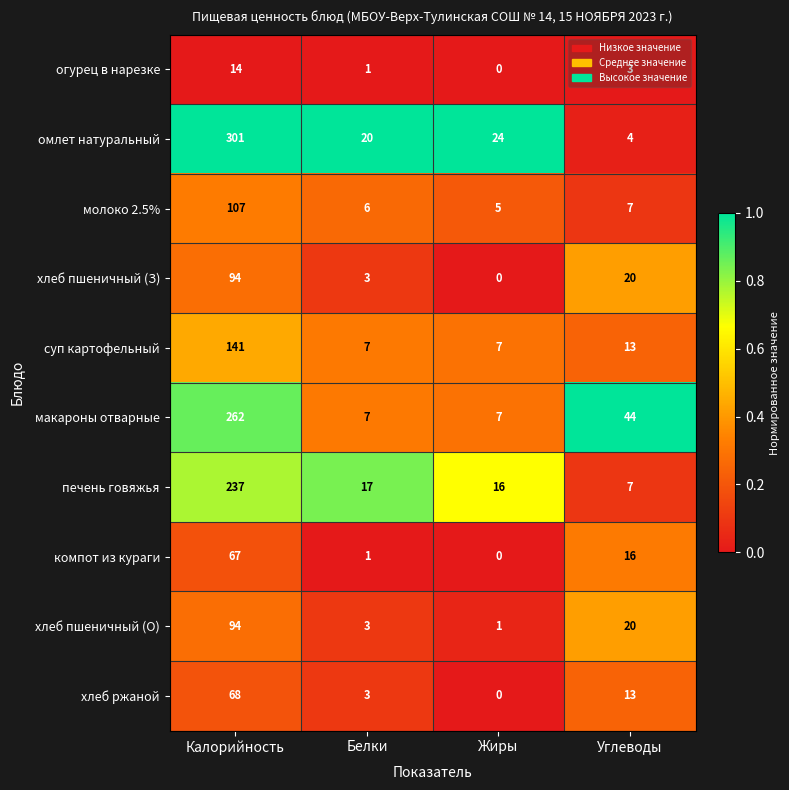

How many series are shown in this chart?

10